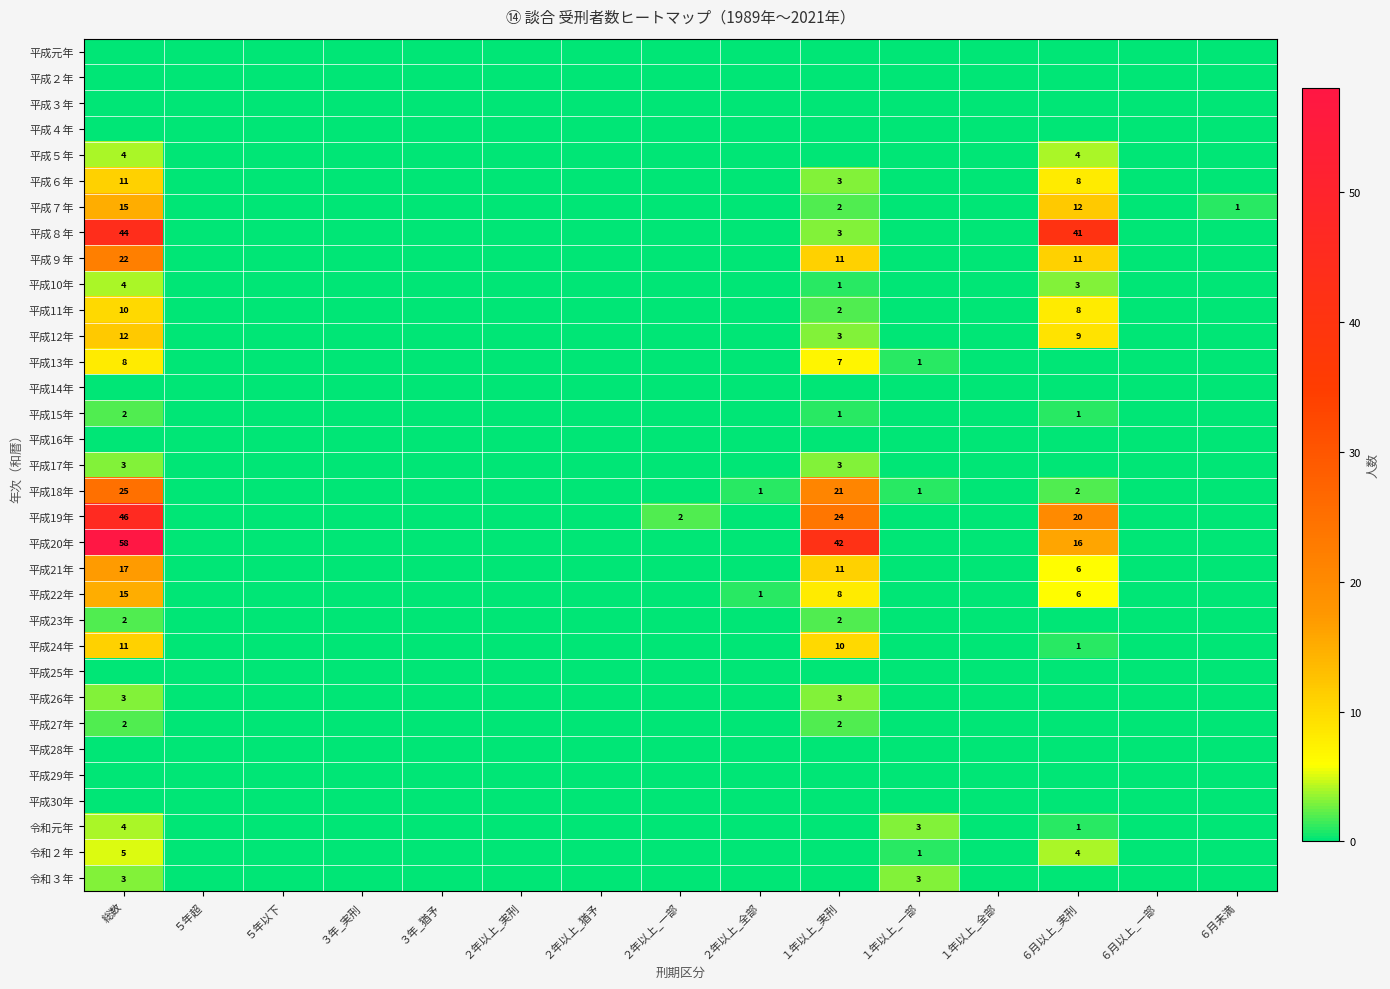

The value of 平成22年 at 総数 is 15. True or false?

True